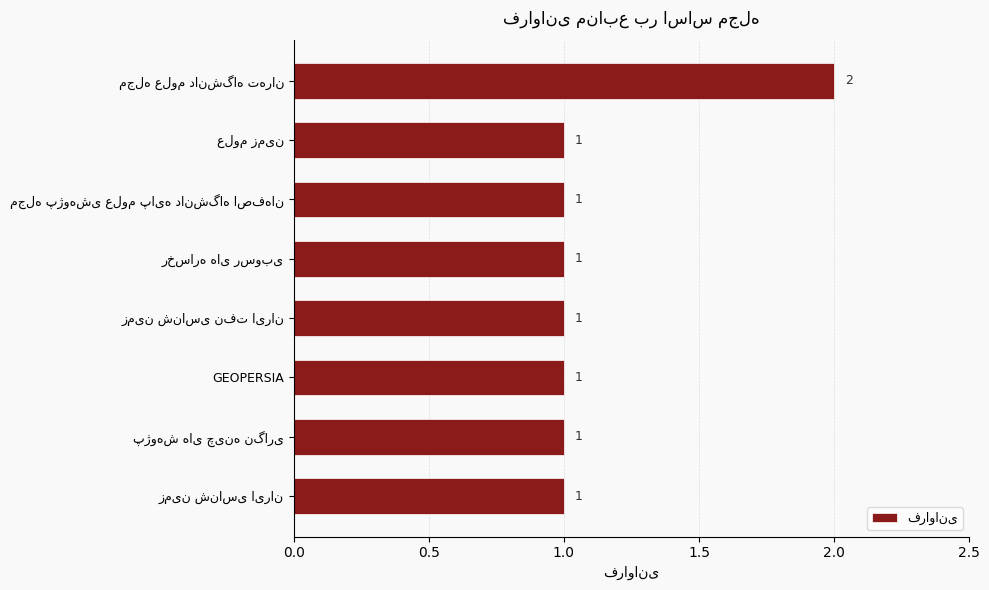

Count the values in the range 1 to 2.

8